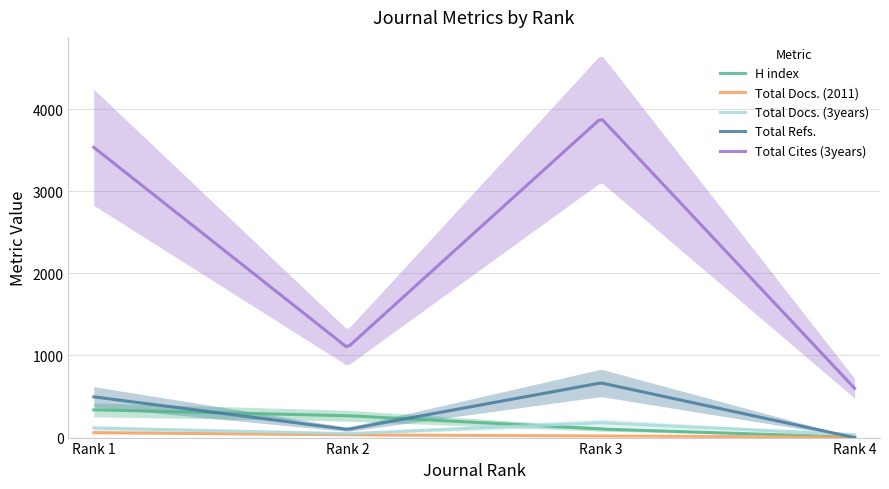

At which category is the sum across all series the highest?

Rank 3